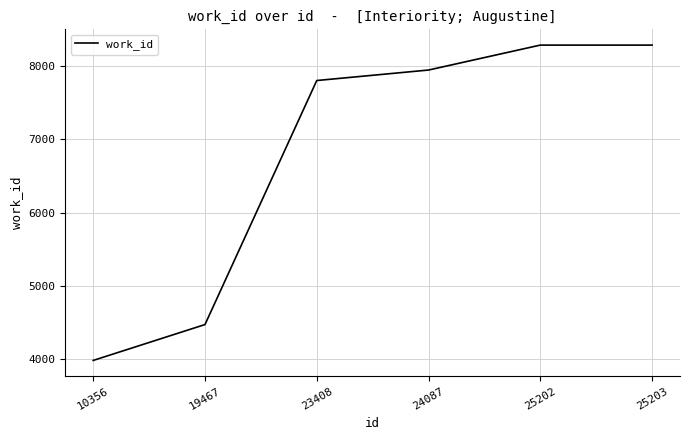

Reading left to right, transcribe all the data shown in this chart.

10356=3986	19467=4475	23408=7802	24087=7945	25202=8285	25203=8285